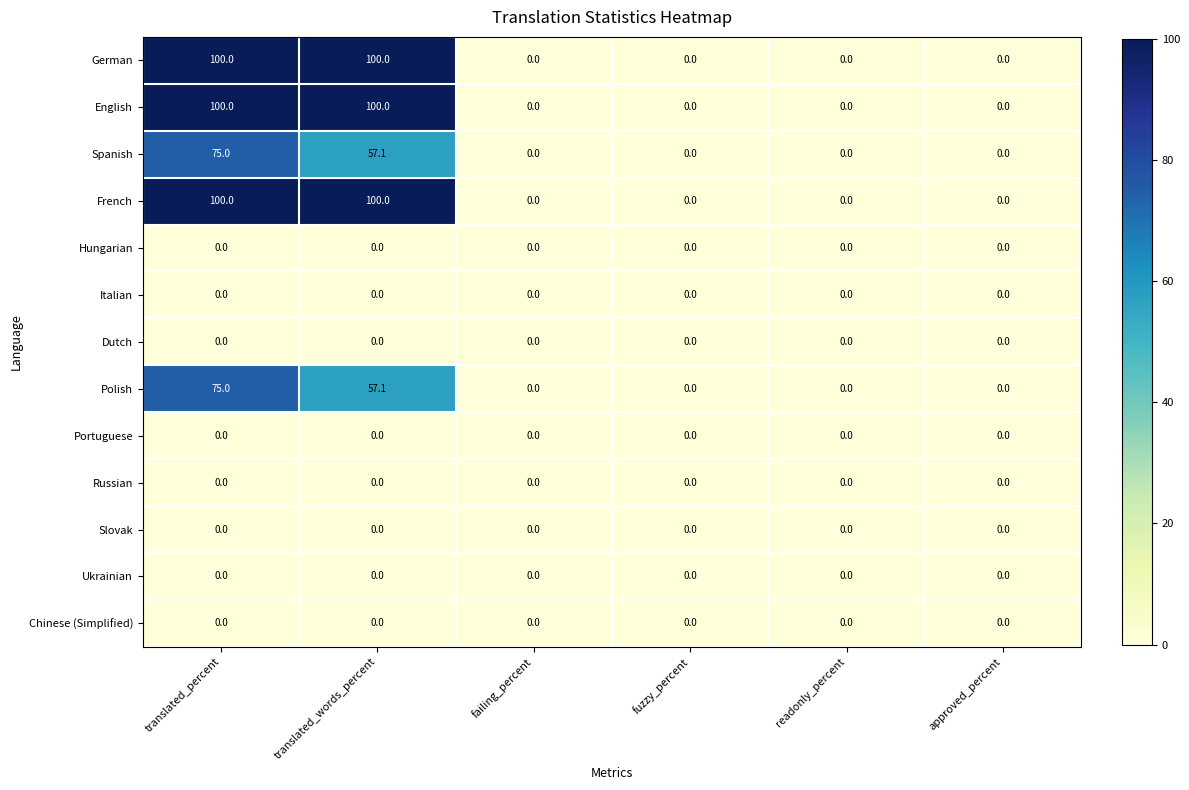

What is the maximum value shown in the chart?

100.0